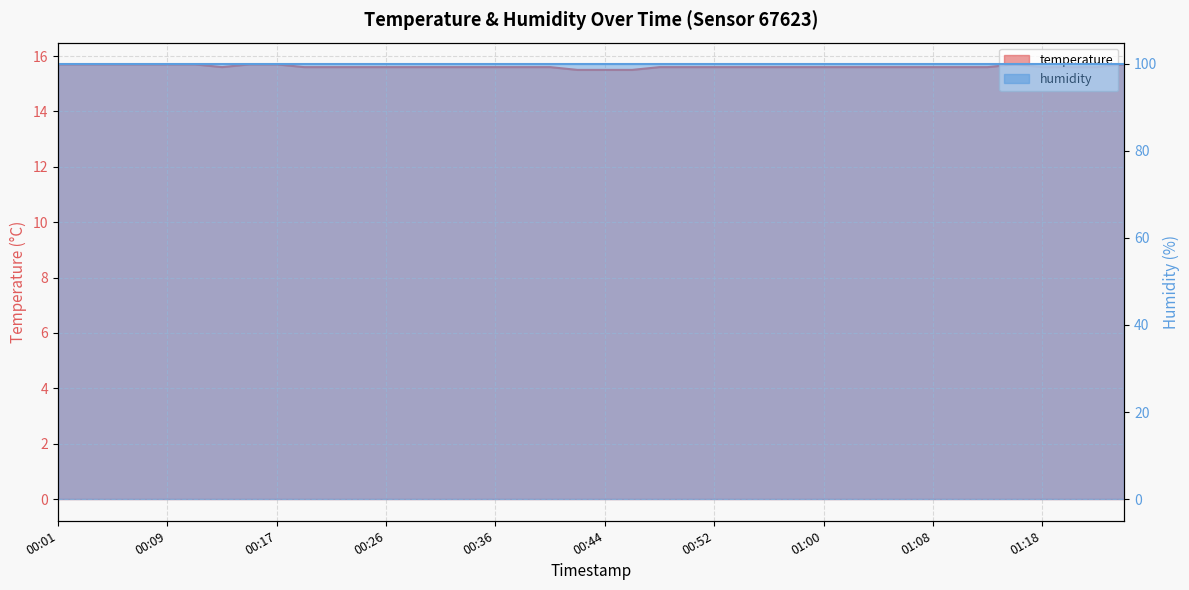

At which category does the data reach its first local valley?

00:13